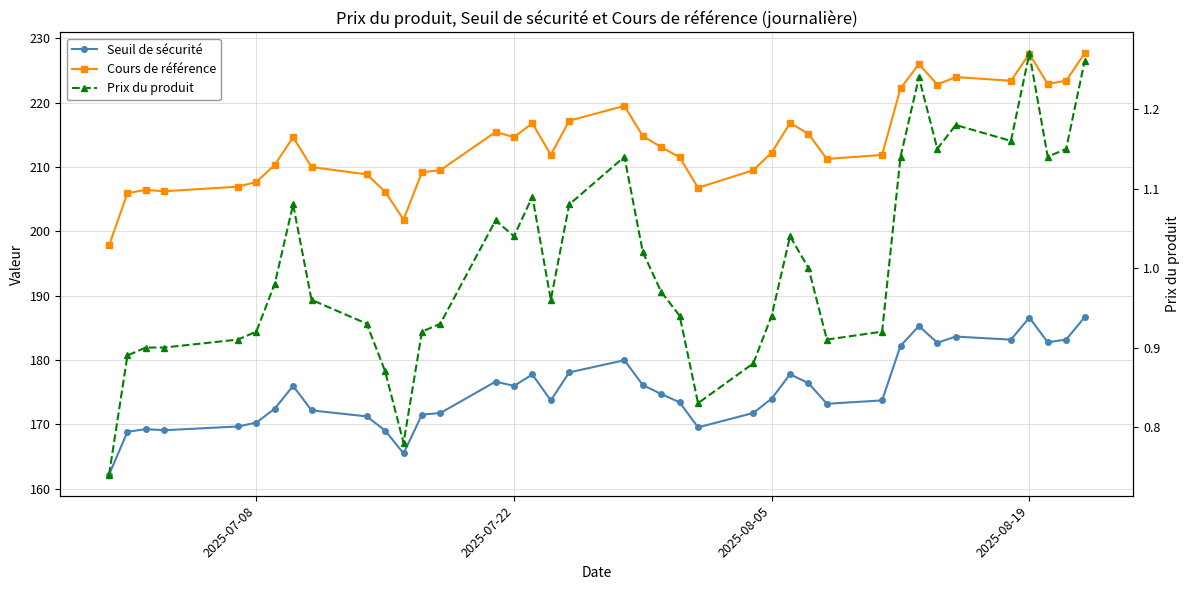

True or false: Cours de référence and Prix du produit cross at least once.

False